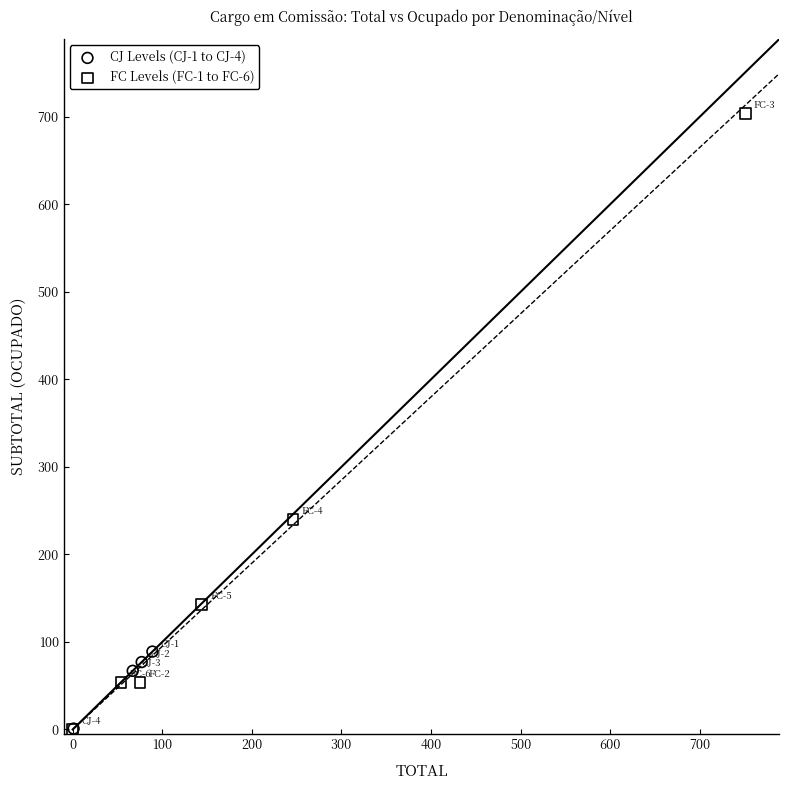

Which series has the largest Y range (max minus min)?

FC Levels (FC-1 to FC-6)